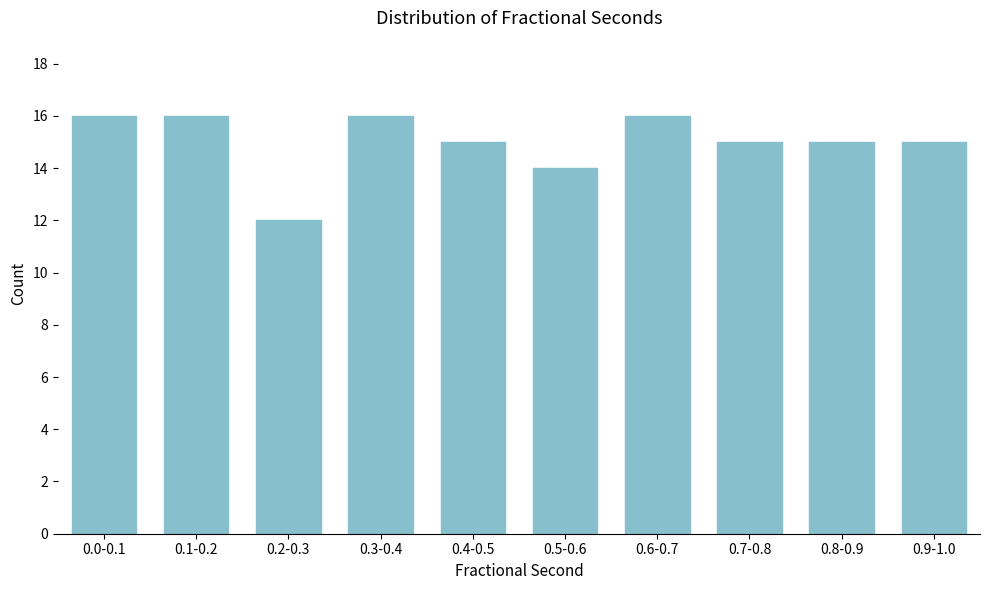

Reading left to right, transcribe all the data shown in this chart.

0.0-0.1=16	0.1-0.2=16	0.2-0.3=12	0.3-0.4=16	0.4-0.5=15	0.5-0.6=14	0.6-0.7=16	0.7-0.8=15	0.8-0.9=15	0.9-1.0=15